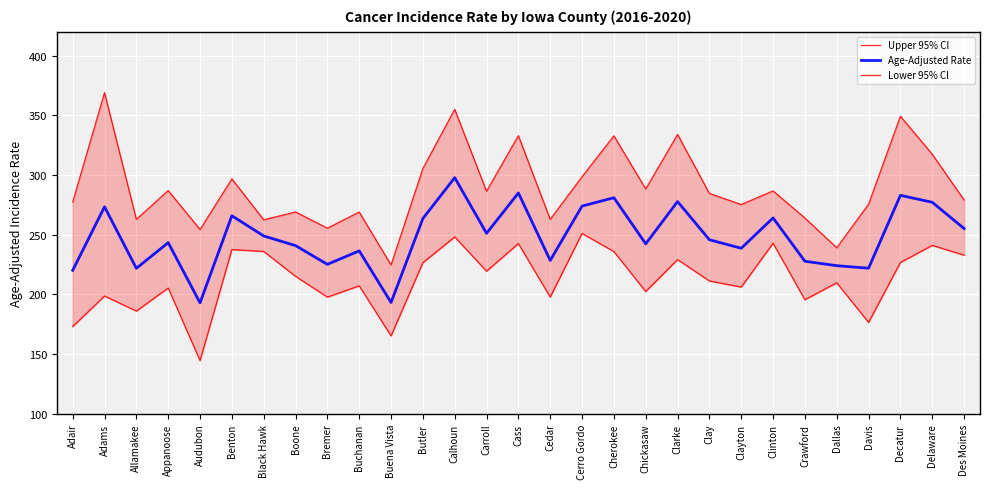

At which label does Age-Adjusted Rate reach its peak?

Calhoun